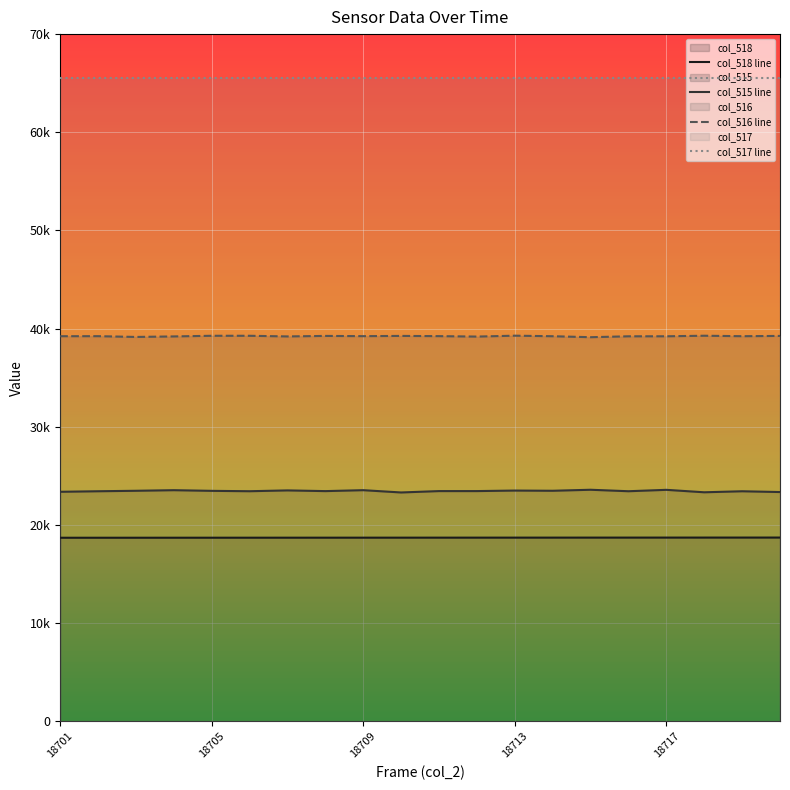

Which series has the largest total across all categories?

col_517 line